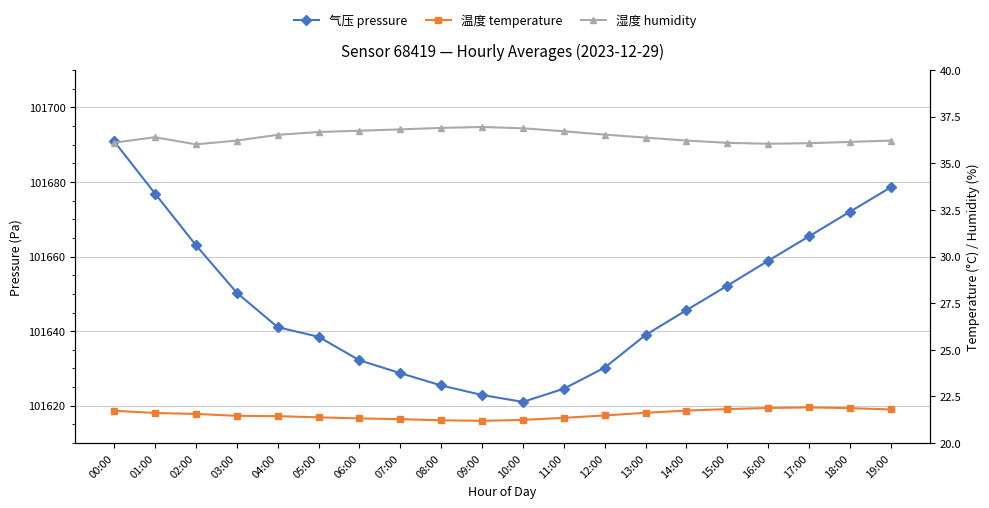

Rank the series by their maximum value, from lowest to highest.

temperature, humidity, pressure